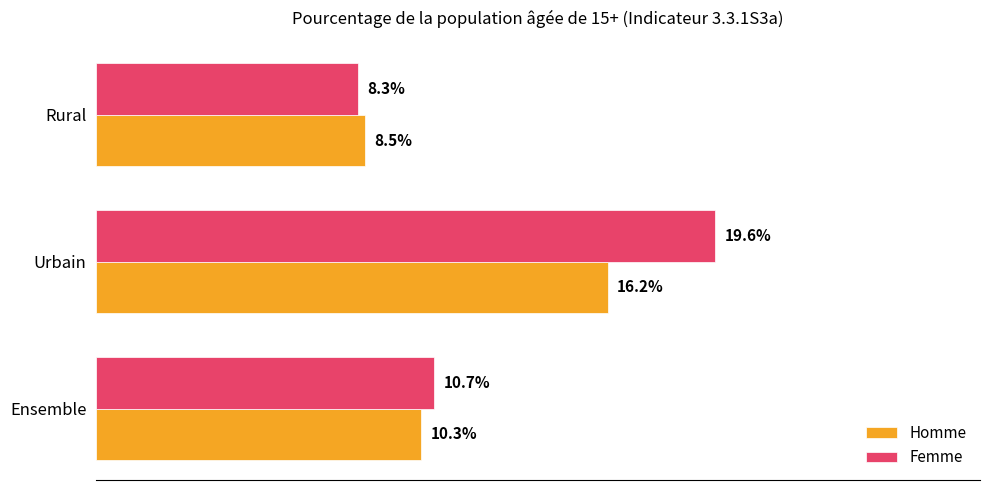

Is the value of Homme at Urbain greater than the value of Femme at Ensemble?

Yes